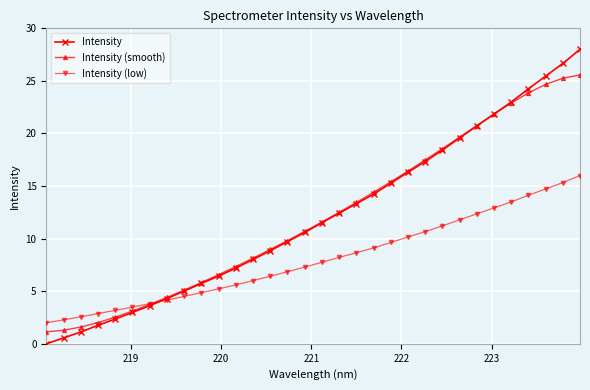

Which series has the widest spread of values?

Intensity